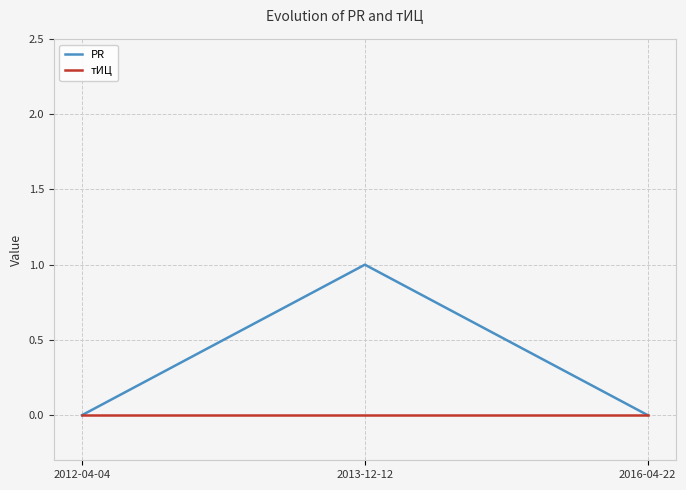

The value of тИЦ at 2016-04-22 is 0. True or false?

True